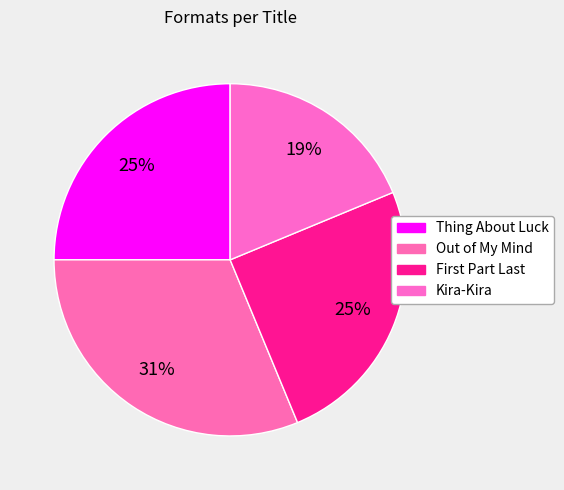

Is there a majority slice in this chart?

No